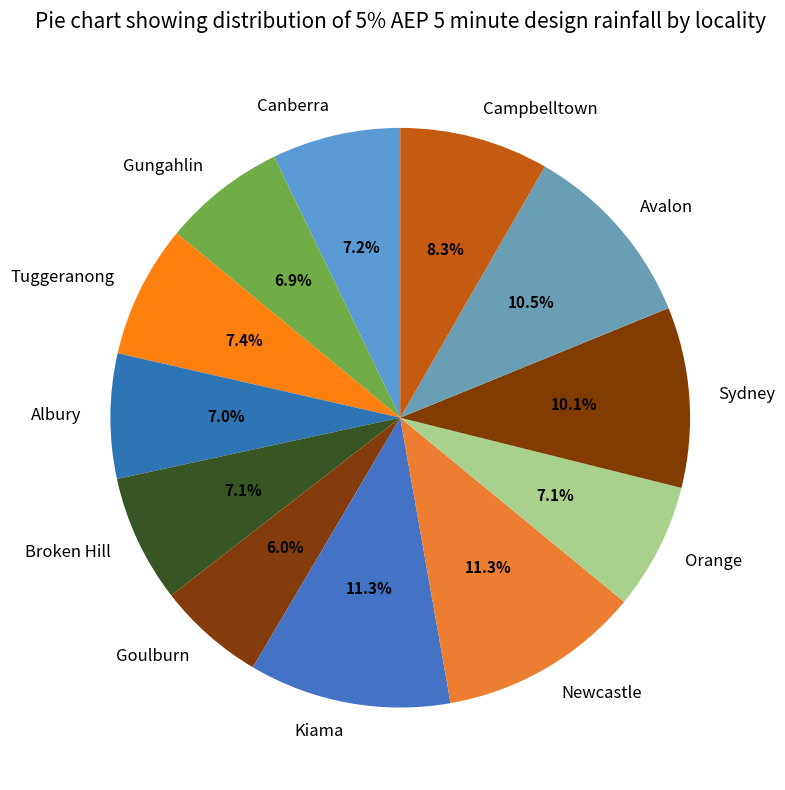

Approximately how many times larger is the value at Albury compared to Gungahlin?

1.0